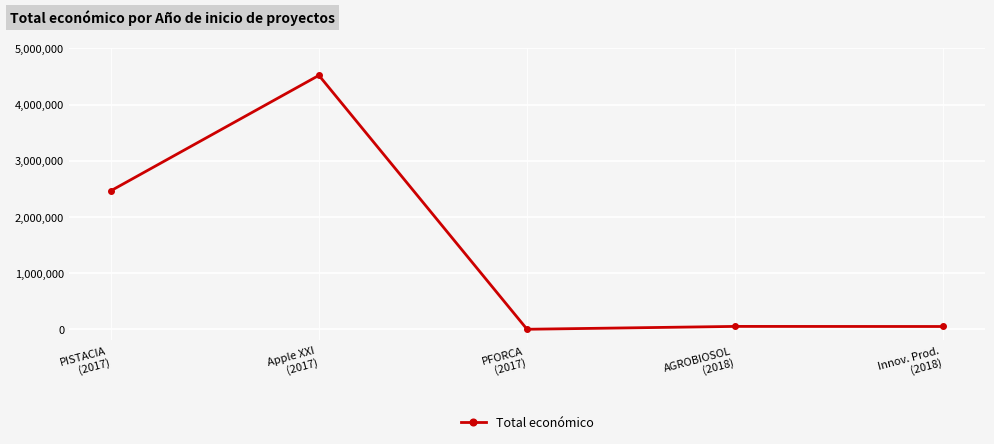

True or false: the data has more than 2 interior local peaks.

False